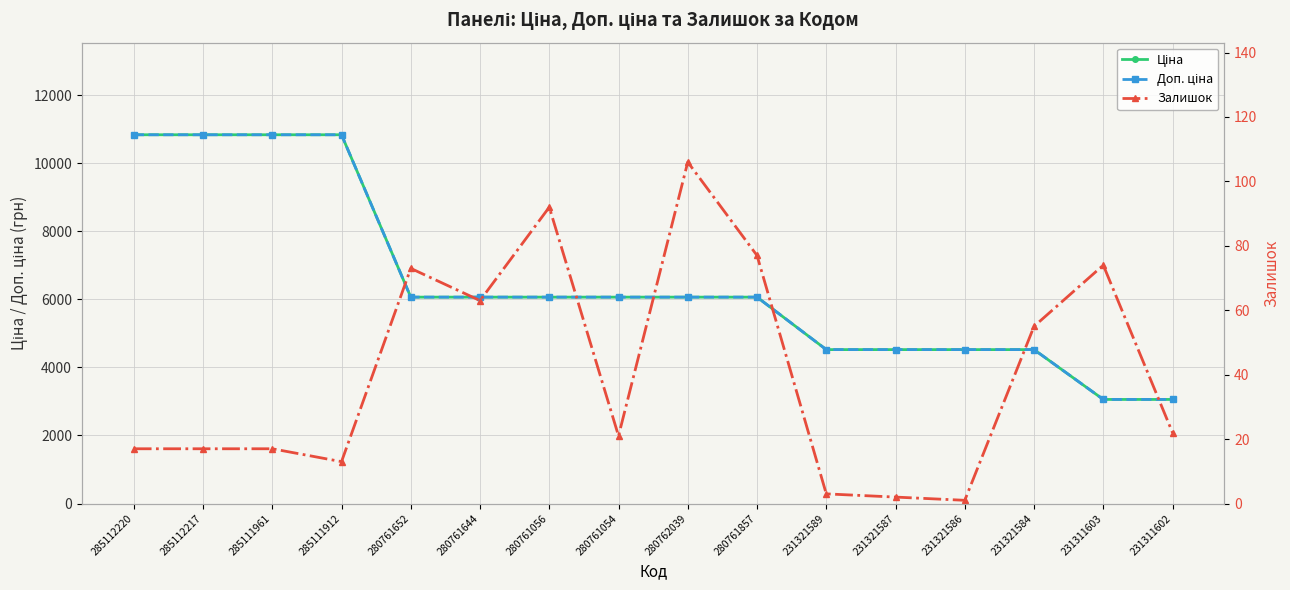

True or false: Доп. ціна and Ціна intersect in this chart.

False